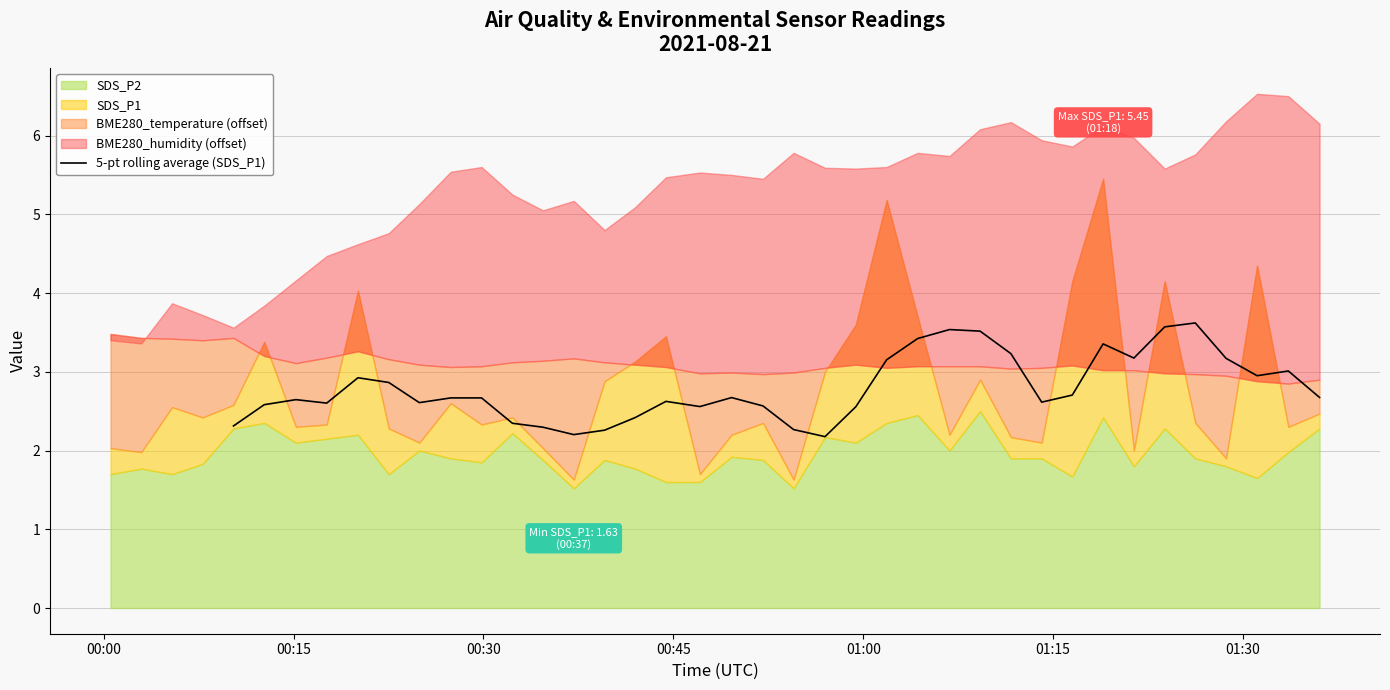

Is it true that the value at 33 is 4.7?

False